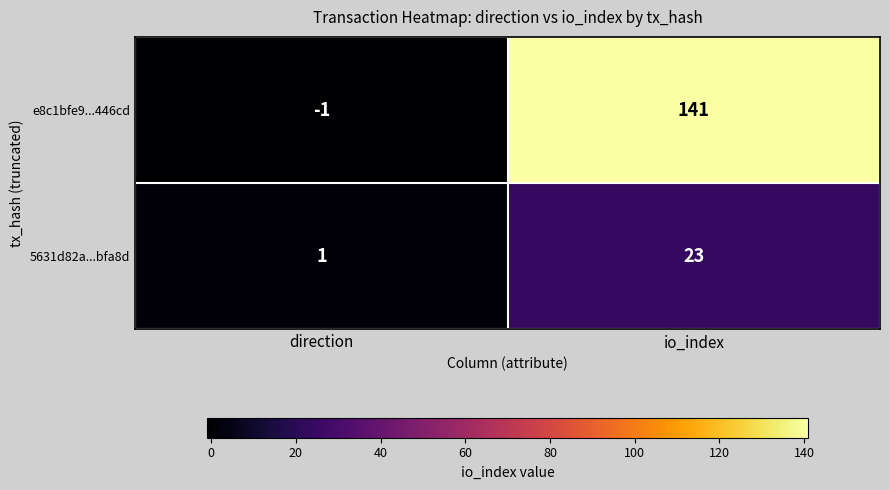

Rank the series by their maximum value, from lowest to highest.

5631d82a...bfa8d, e8c1bfe9...446cd